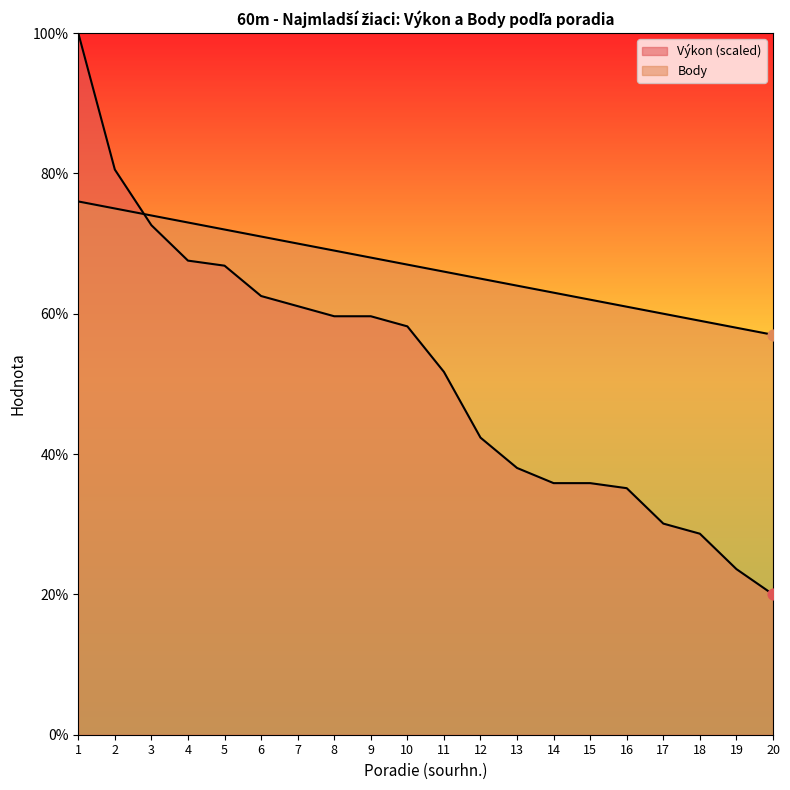

At which category is the sum across all series the highest?

1